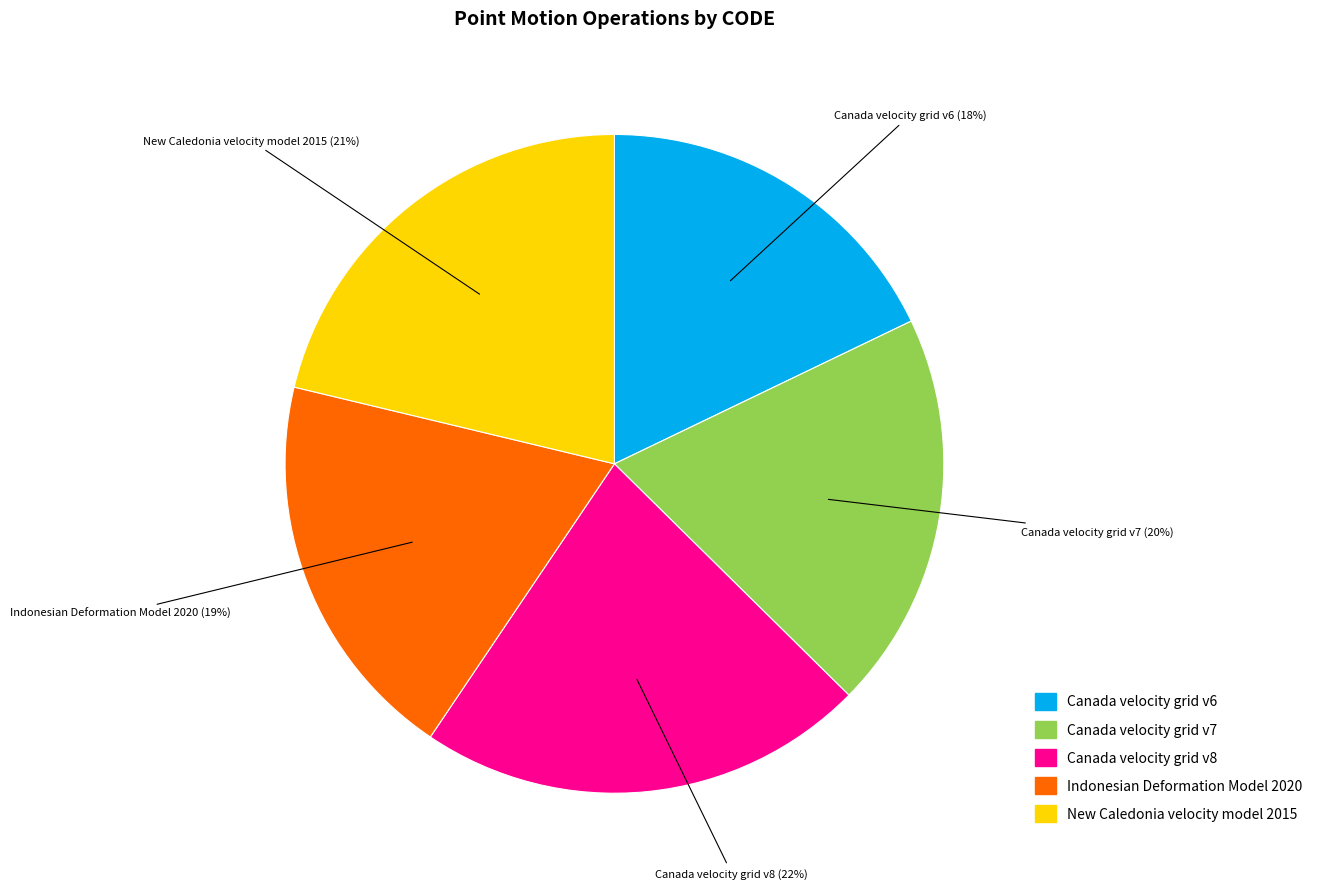

To the nearest percent, what is the difference between the Canada velocity grid v6 and Canada velocity grid v8 slice percentages?

4%